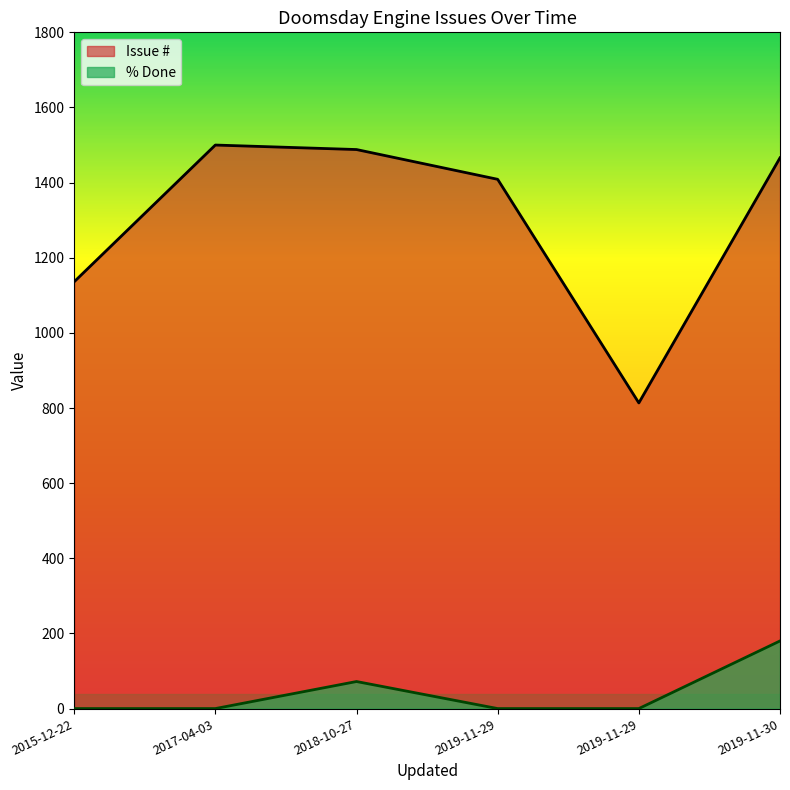

What are all the series names shown in the legend?

Issue #, % Done